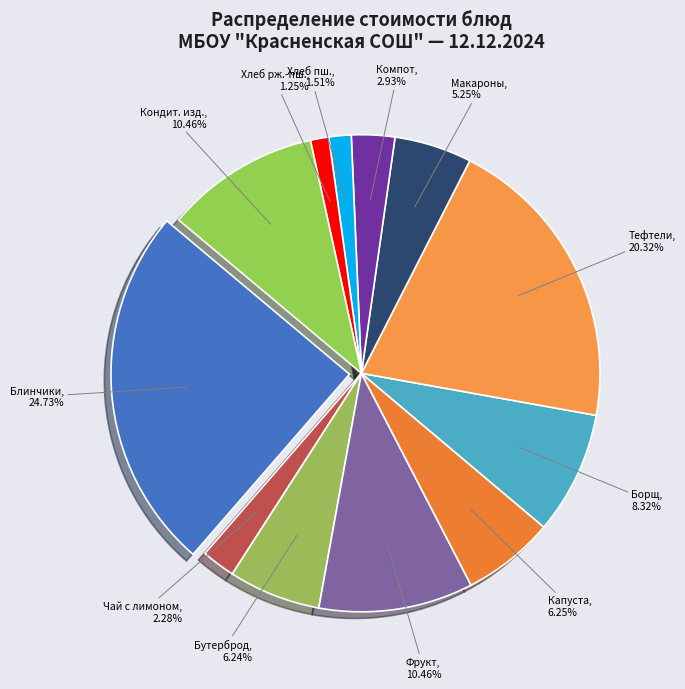

How many segments does this pie chart have?

12